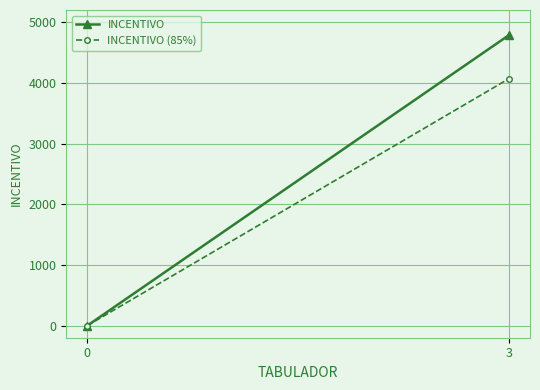

Read the INCENTIVO value at 3.

4786.0